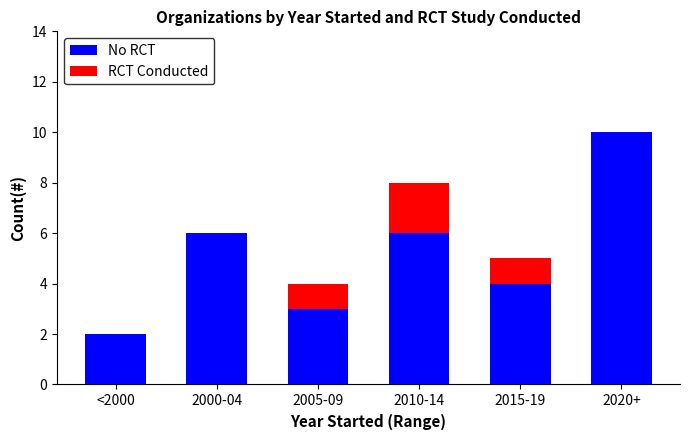

The value of No RCT at 2005-09 is 3. True or false?

True